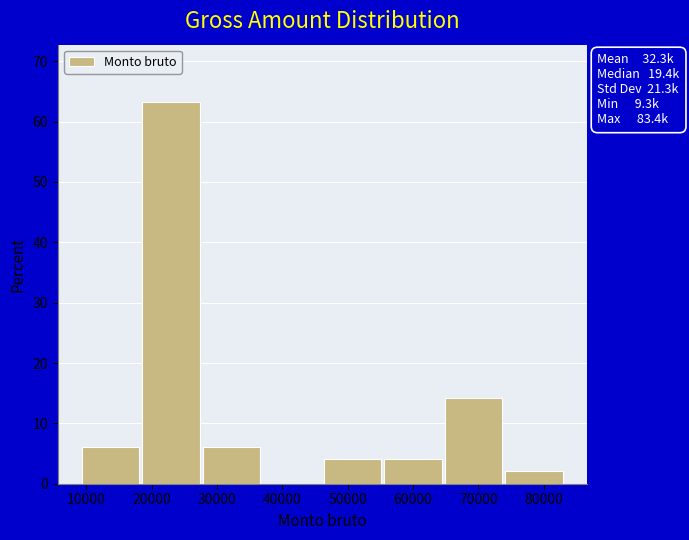

Which range on the x-axis has the tallest bar?

19000 to 28000